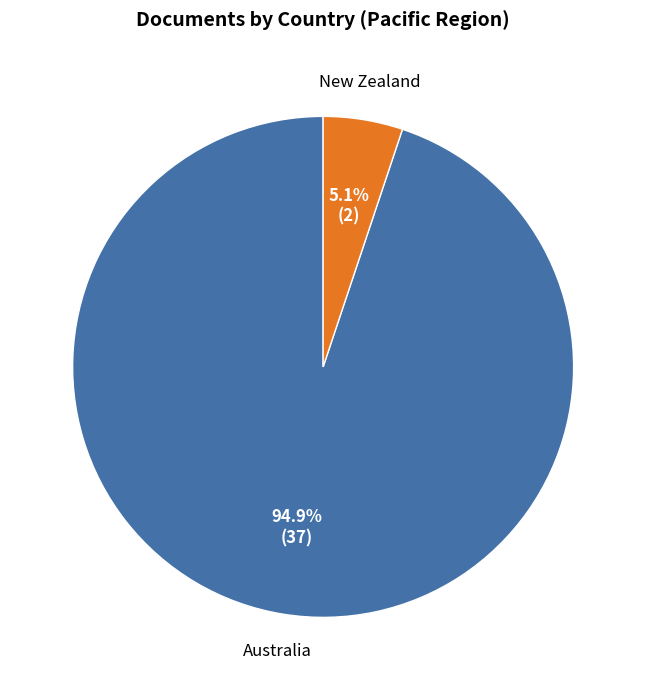

Is there any slice that represents more than half of the pie?

Yes